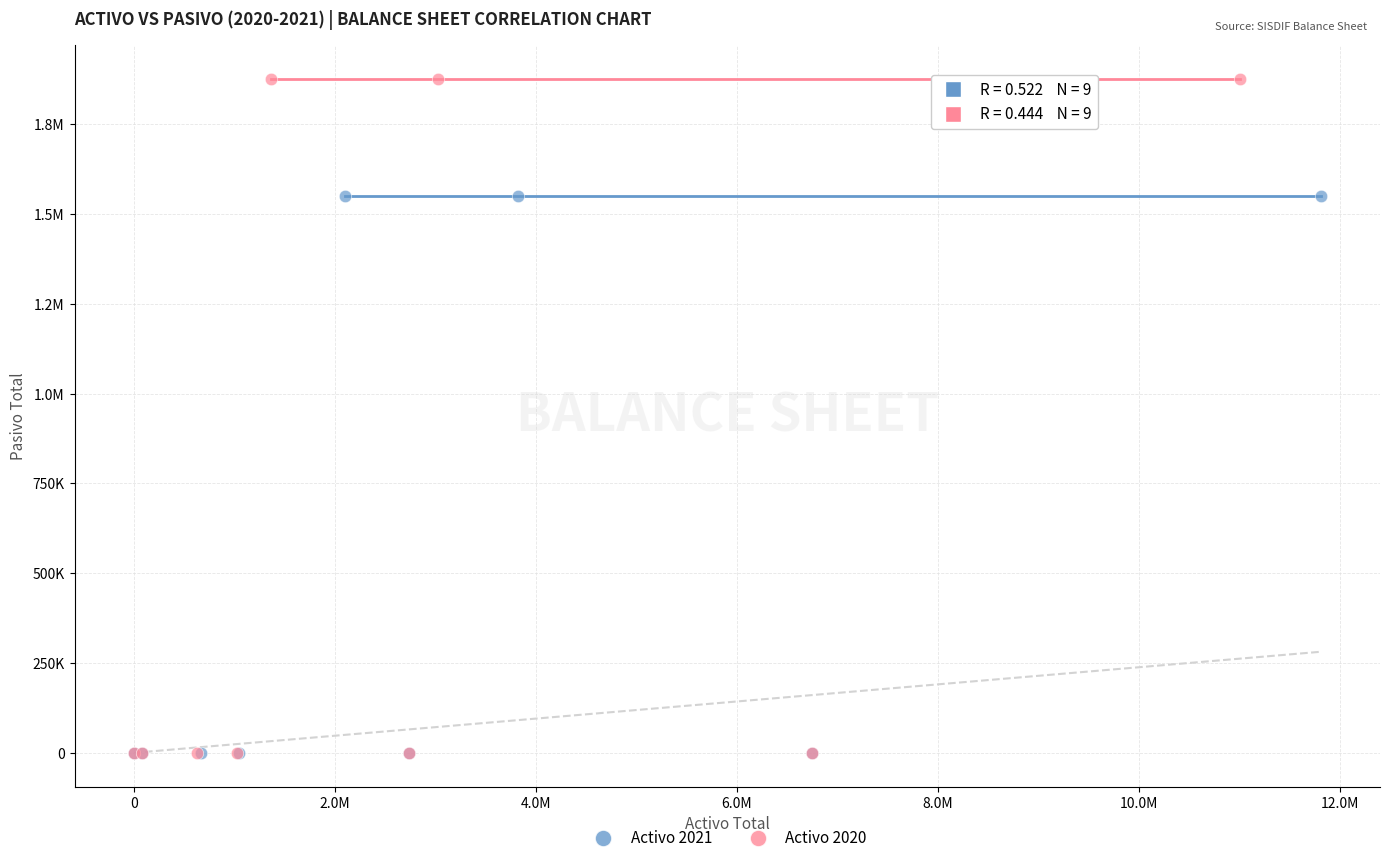

What are all the series names shown in the legend?

Activo 2021, Activo 2020